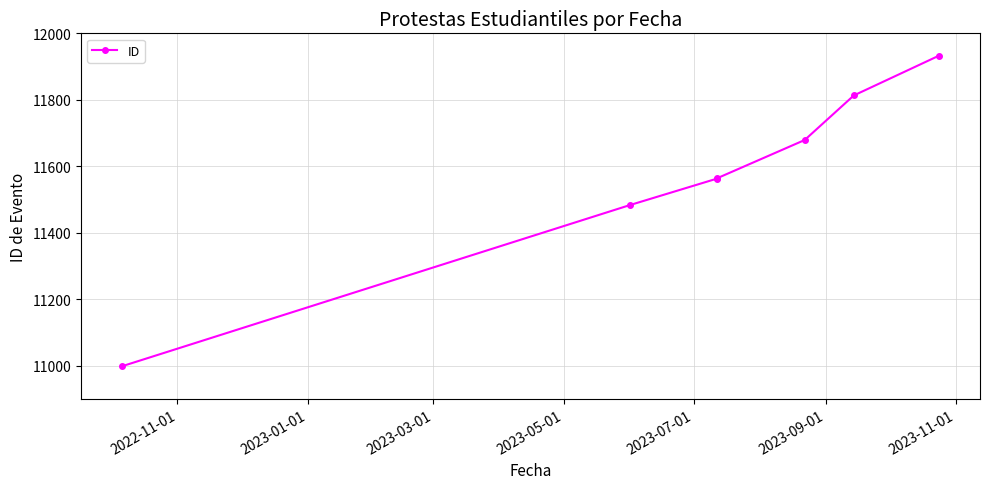

Reading left to right, extract all data points from this chart.

10998	11483	11563	11564	11679	11813	11933